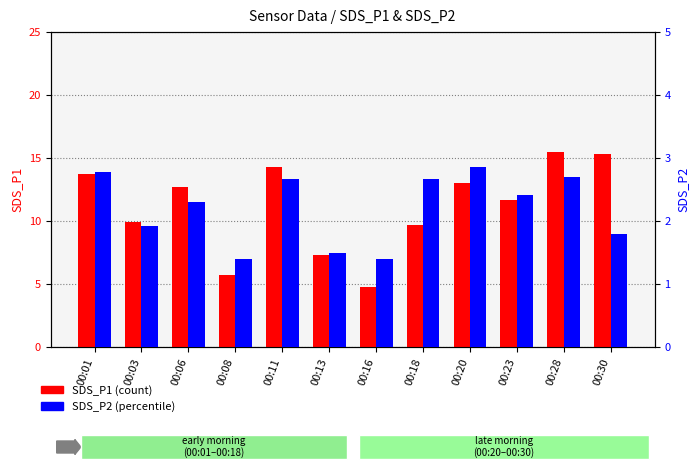

The SDS_P2 series shows 2.3 at 00:06. True or false?

True